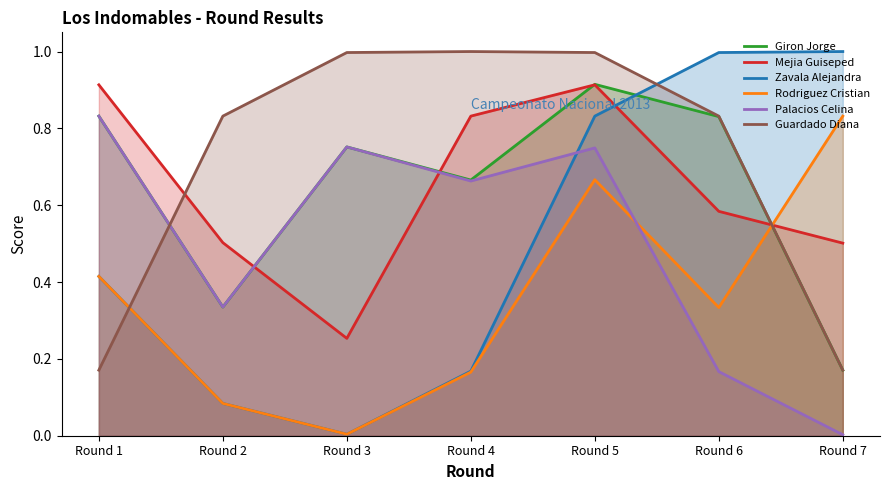

What is the difference between the maximum and minimum values in the Palacios Celina series?

0.8